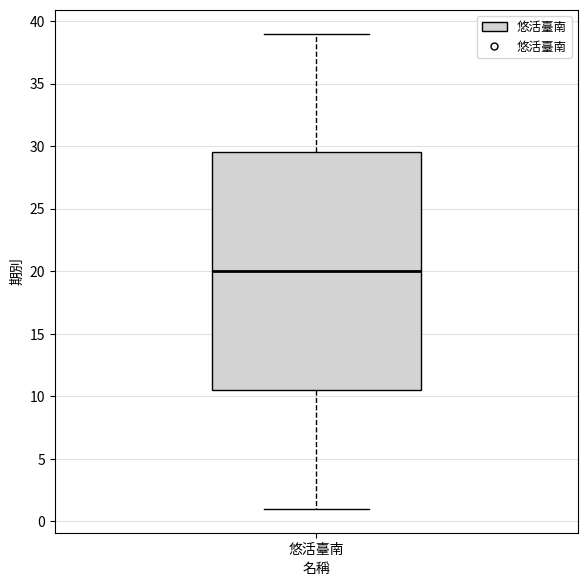

Read this box plot against the y-axis: the position of the median line, the range covered by the box, and the ends of both whiskers. The values are not printed on the chart, so give them approximately, as read against the axis.

median 20.0, box 10.5 to 29.5, whiskers 1.0 to 39.0